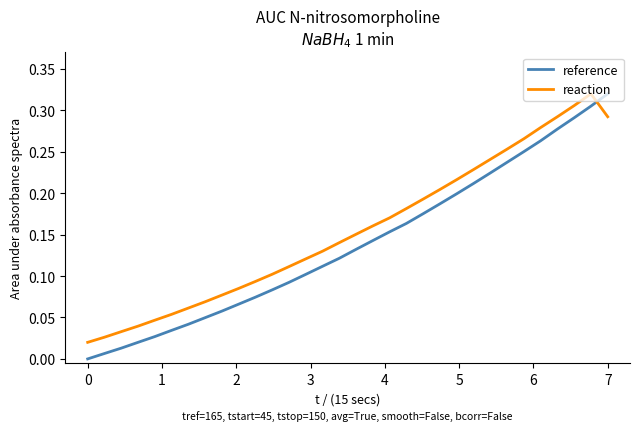

Which series has the largest total across all categories?

reaction